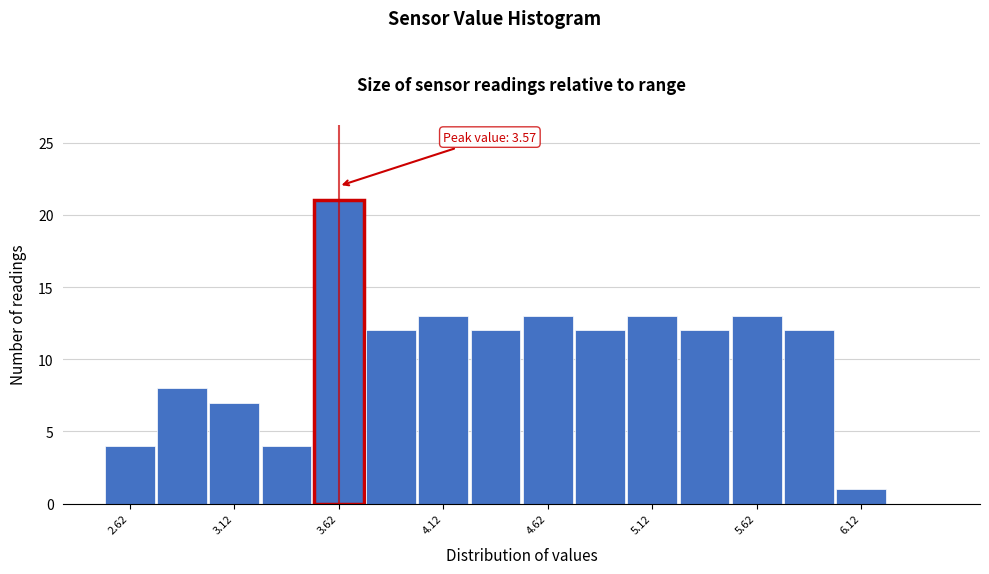

Which range on the x-axis has the tallest bar?

3.50 to 3.75